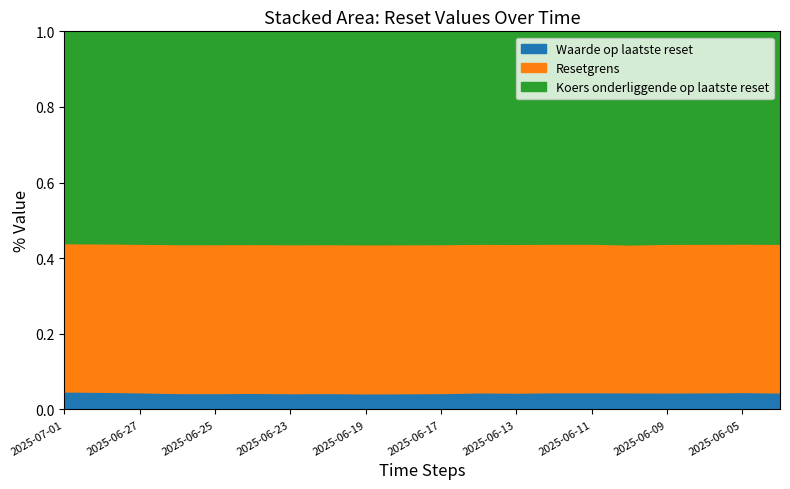

What is the total value across all series at 2025-06-05?

1.0